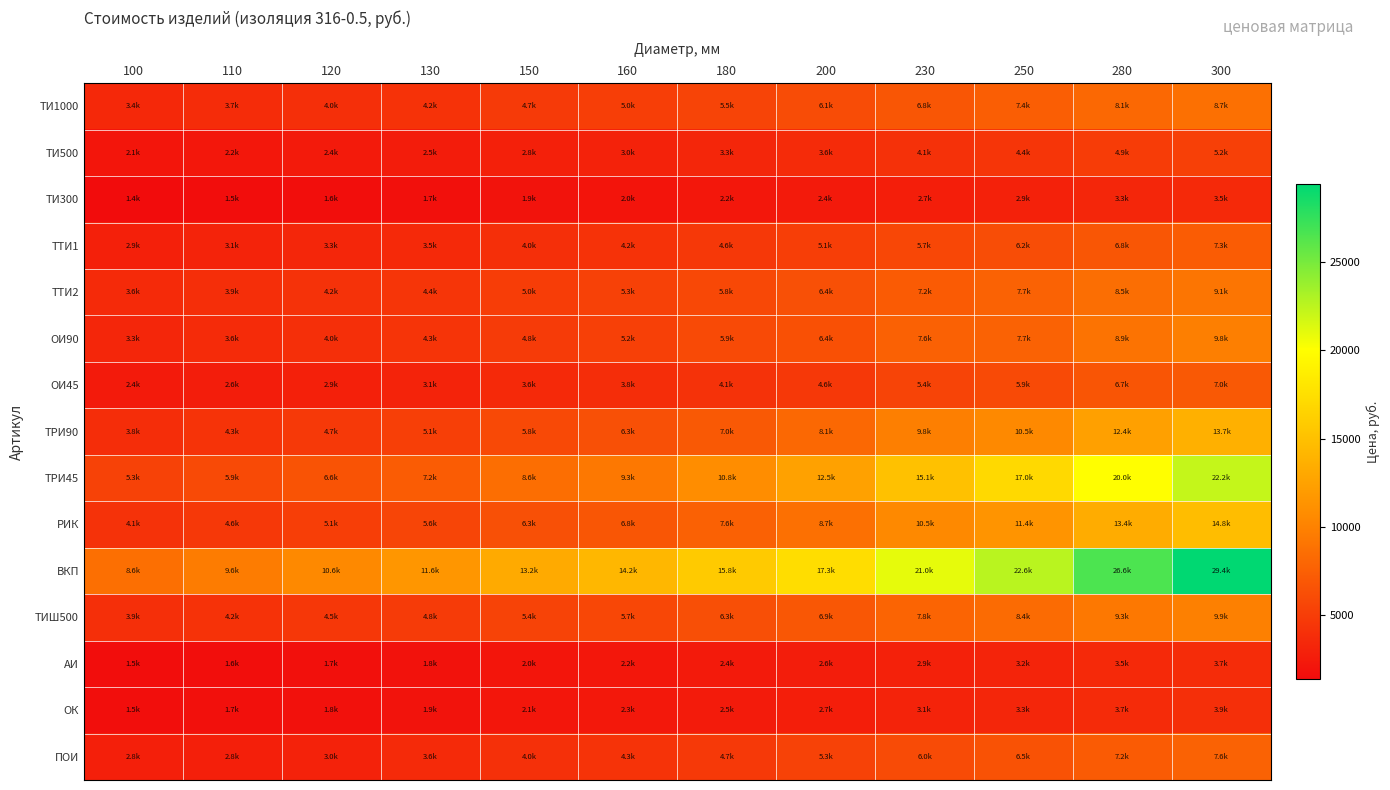

Reading left to right, transcribe all the data shown in this chart.

ТИ1000: 100=3439.3	110=3700.4	120=3961.5	130=4222.6	150=4744.8	160=5005.8	180=5528.0	200=6050.2	230=6833.5	250=7355.7	280=8139.0	300=8661.1
ТИ500: 100=2063.6	110=2220.2	120=2376.9	130=2533.5	150=2846.8	160=3003.5	180=3316.8	200=3630.1	230=4100.1	250=4413.4	280=4883.4	300=5196.7
ТИ300: 100=1375.7	110=1480.2	120=1584.6	130=1689.0	150=1897.9	160=2002.3	180=2211.2	200=2420.1	230=2733.4	250=2942.3	280=3255.6	300=3464.5
ТТИ1: 100=2889.0	110=3108.3	120=3327.6	130=3546.9	150=3985.6	160=4204.9	180=4643.5	200=5082.2	230=5740.1	250=6178.8	280=6836.7	300=7275.4
ТТИ2: 100=3611.2	110=3885.4	120=4159.5	130=4433.7	150=4982.0	160=5256.1	180=5804.4	200=6352.7	230=7175.2	250=7723.5	280=8545.9	300=9094.2
ОИ90: 100=3301.7	110=3623.4	120=3955.1	130=4296.9	150=4801.7	160=5158.0	180=5899.5	200=6389.0	230=7577.0	250=7713.7	280=8929.0	300=9781.3
ОИ45: 100=2407.5	110=2627.3	120=2852.3	130=3082.5	150=3558.6	160=3804.4	180=4139.4	200=4646.6	230=5444.9	250=5877.2	280=6732.6	300=7015.5
ТРИ90: 100=3836.5	110=4255.4	120=4692.4	130=5147.3	150=5845.5	160=6332.4	180=7023.4	200=8068.0	230=9758.2	250=10510.4	280=12366.6	300=13683.0
ТРИ45: 100=5344.6	110=5936.9	120=6555.4	130=7200.3	150=8569.0	160=9292.8	180=10819.5	200=12451.3	230=15096.6	250=16991.6	280=20031.6	300=22189.9
РИК: 100=4143.4	110=4595.9	120=5067.8	130=5559.1	150=6313.2	160=6839.0	180=7585.2	200=8713.4	230=10538.9	250=11351.2	280=13356.0	300=14777.6
ВКП: 100=8632.2	110=9574.7	120=10557.8	130=11581.4	150=13152.4	160=14247.9	180=15802.6	200=17346.1	230=20980.2	250=22597.2	280=26588.3	300=29418.4
ТИШ500: 100=3920.8	110=4218.4	120=4516.1	130=4813.7	150=5409.0	160=5706.7	180=6301.9	200=6897.2	230=7790.2	250=8385.5	280=9278.4	300=9873.7
АИ: 100=1478.9	110=1591.2	120=1703.4	130=1815.7	150=2040.2	160=2152.5	180=2377.1	200=2601.6	230=2938.4	250=3162.9	280=3499.8	300=3724.3
ОК: 100=1547.7	110=1665.2	120=1782.7	130=1900.2	150=2135.1	160=2252.6	180=2487.6	200=2722.6	230=3075.1	250=3310.1	280=3662.5	300=3897.5
ПОИ: 100=2751.4	110=2775.3	120=2971.1	130=3589.2	150=4033.0	160=4255.0	180=4698.8	200=5324.2	230=6013.5	250=6473.0	280=7162.3	300=7621.8